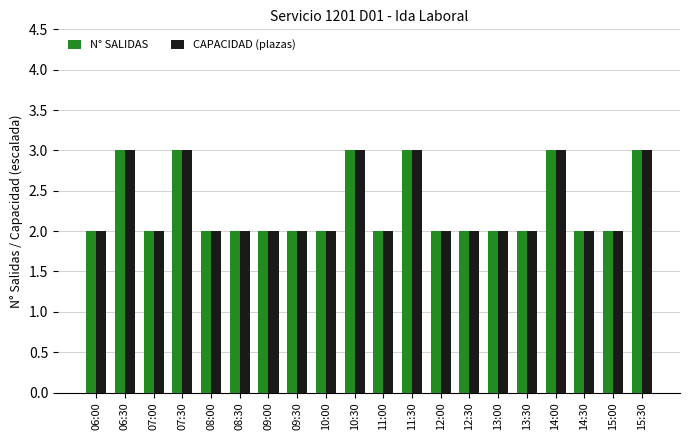

What is the label of the 7th bar from the right?

12:30